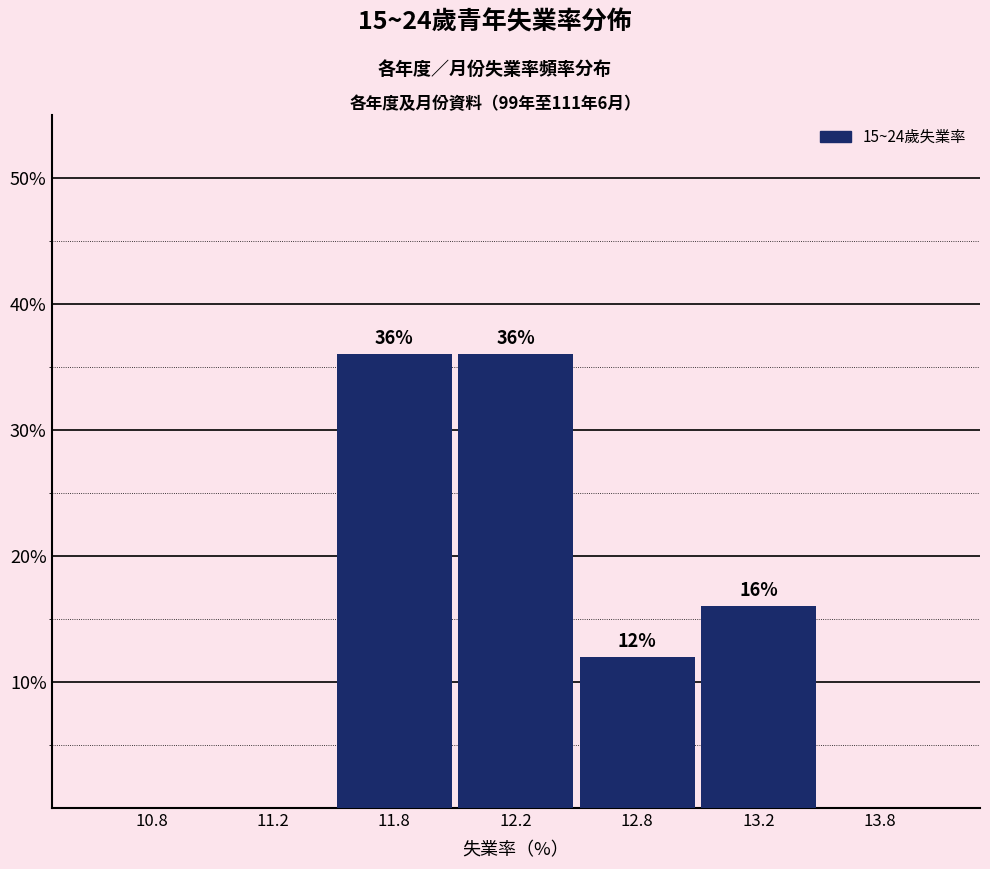

Reading right to left, transcribe all the data shown in this chart.

13.8=0	13.2=16	12.8=12	12.2=36	11.8=36	11.2=0	10.8=0